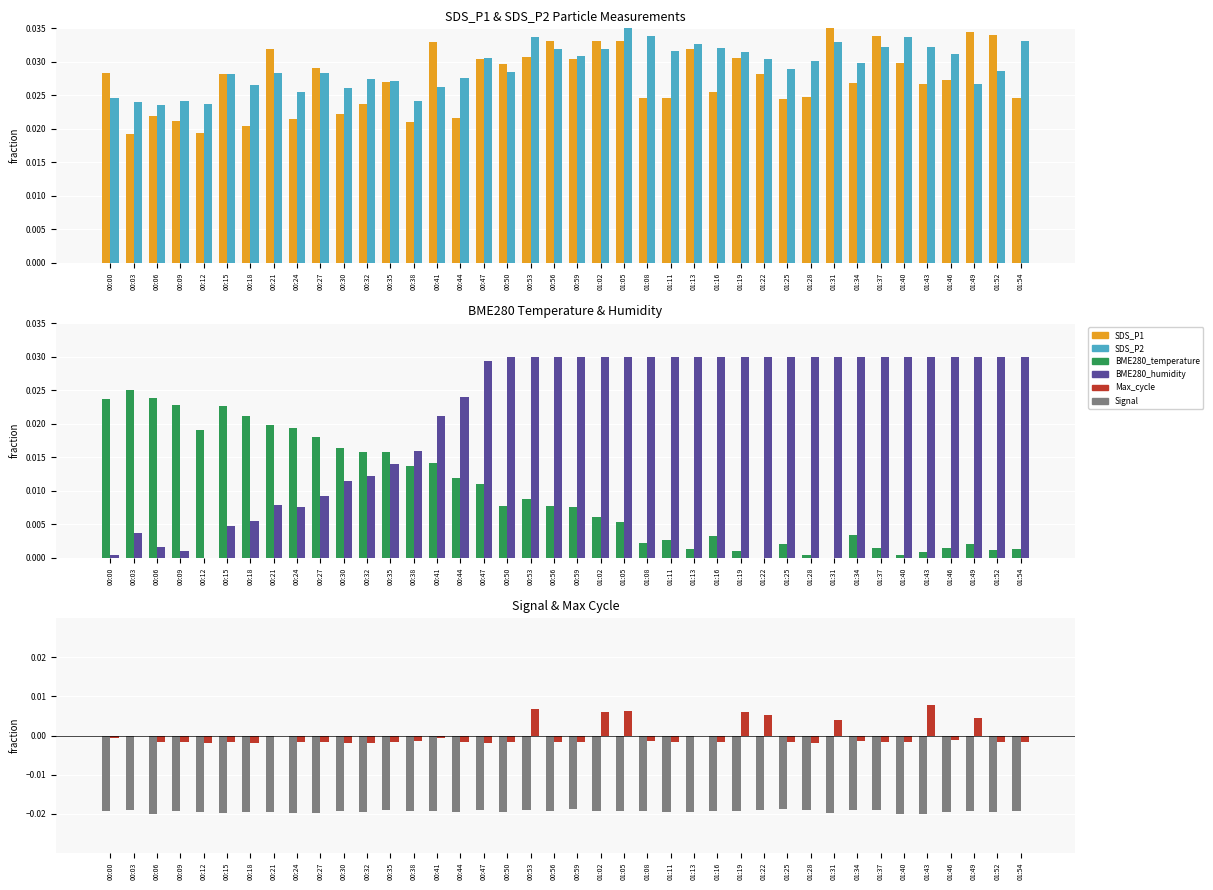

What position from the left is 00:09?

4